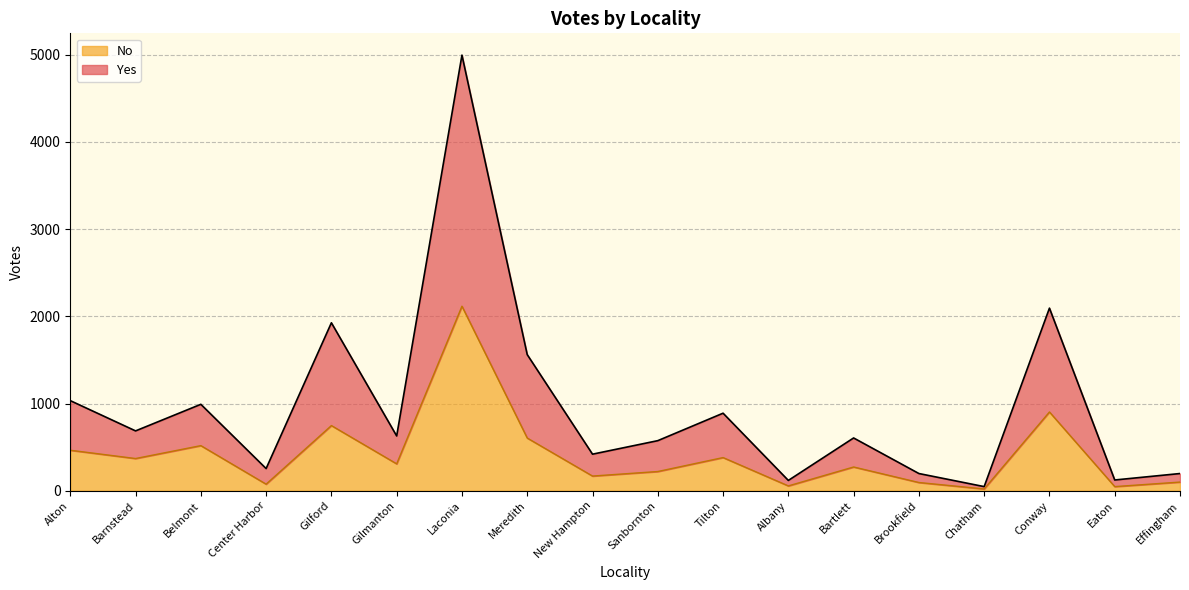

How many values in the Yes series are below 628?

9